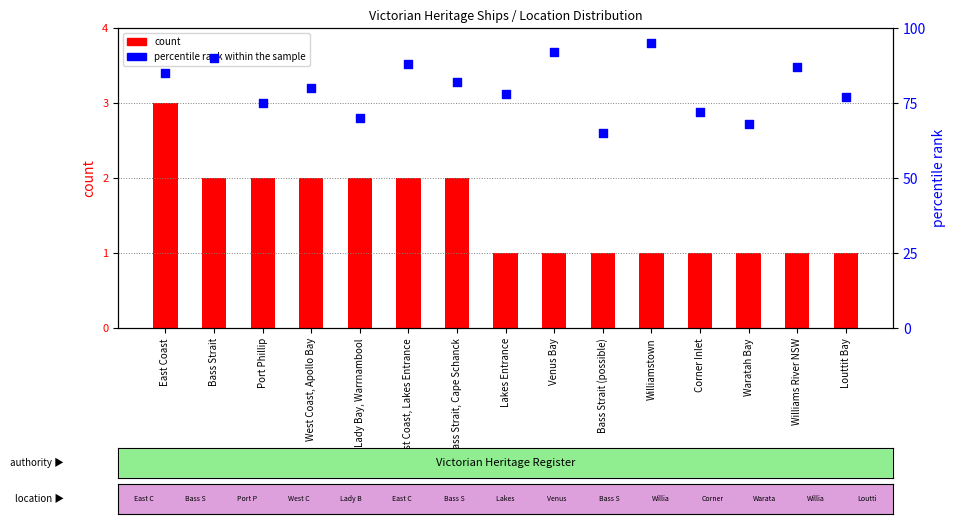

What are all the series names shown in the legend?

count, percentile rank within the sample